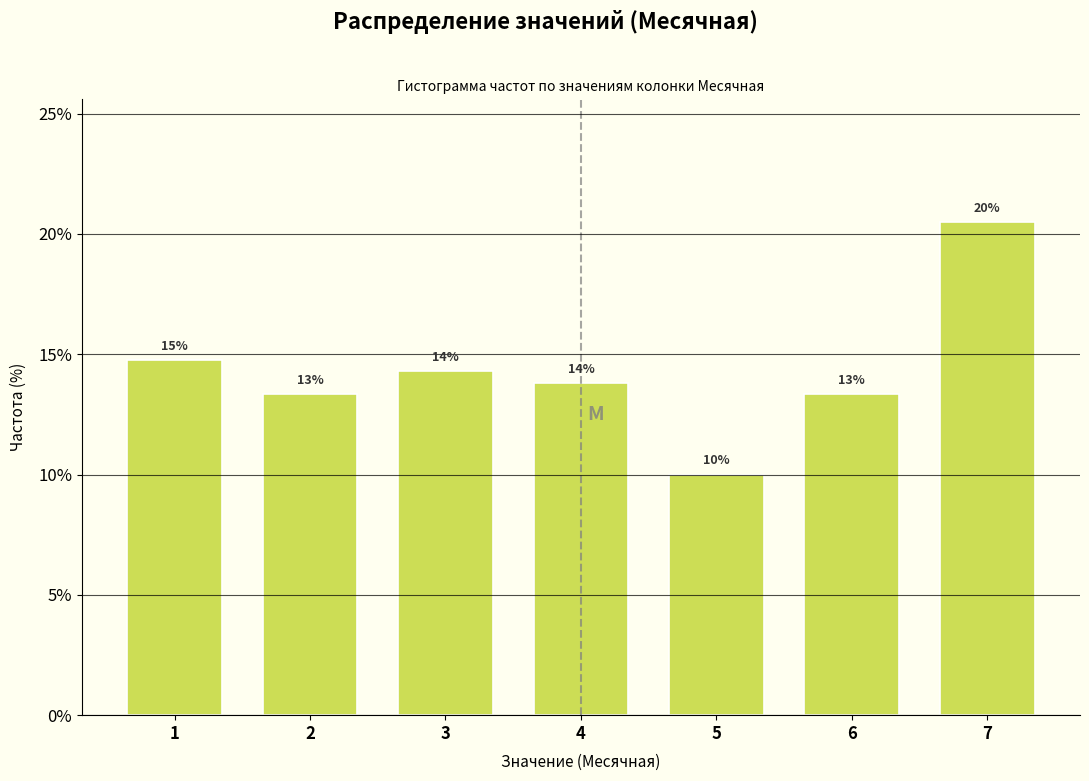

How many bars are there in total?

7